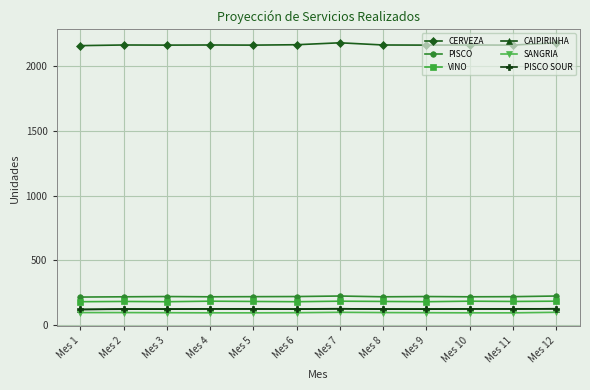

What is the maximum value shown in the chart?

2182